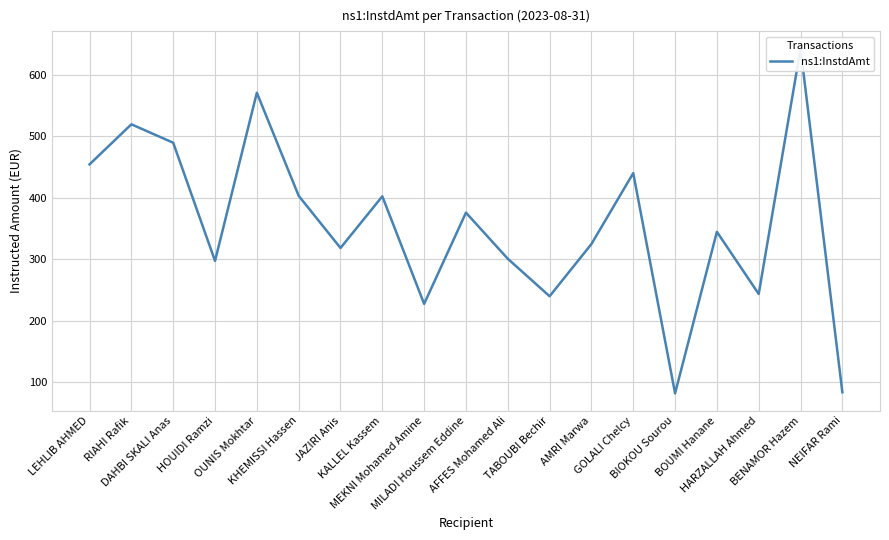

Reading left to right, transcribe all the data shown in this chart.

454.6	519.8	489.8	297.5	571.2	403.4	318.5	402.6	227.5	376.0	300.9	239.9	324.9	440.3	81.8	344.8	243.6	643.0	83.6